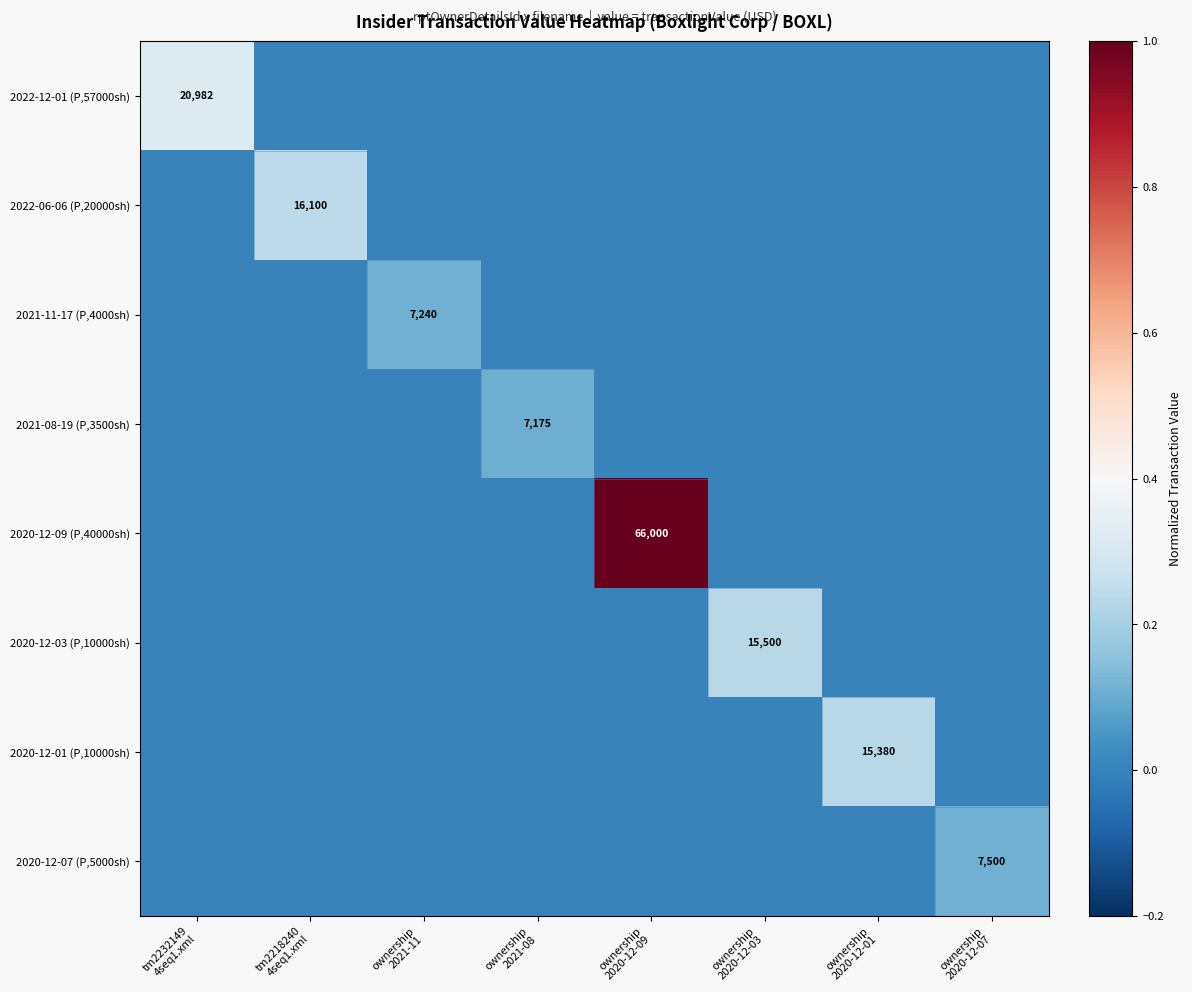

At which category is the sum across all series the highest?

ownership
2020-12-09